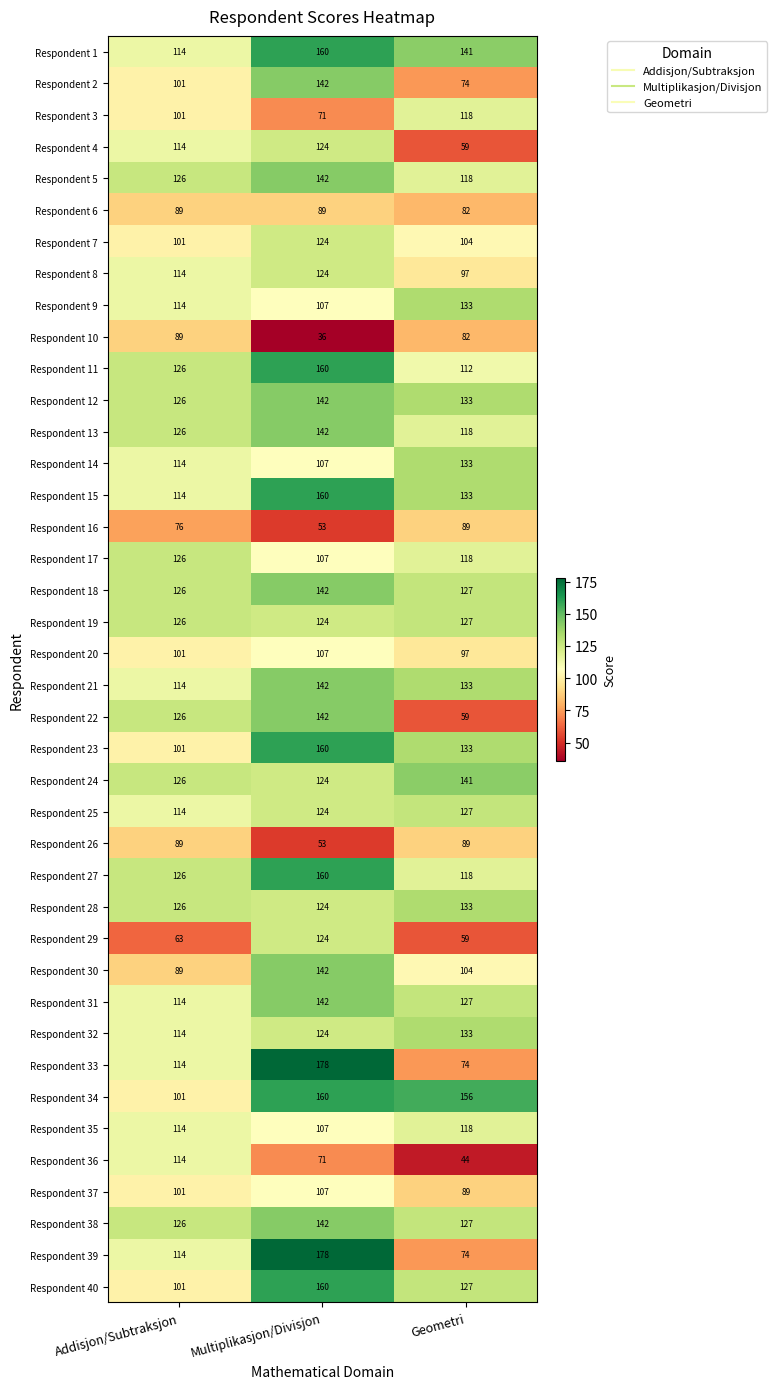

What is the spread (max minus min) of values at Addisjon/Subtraksjon?

63